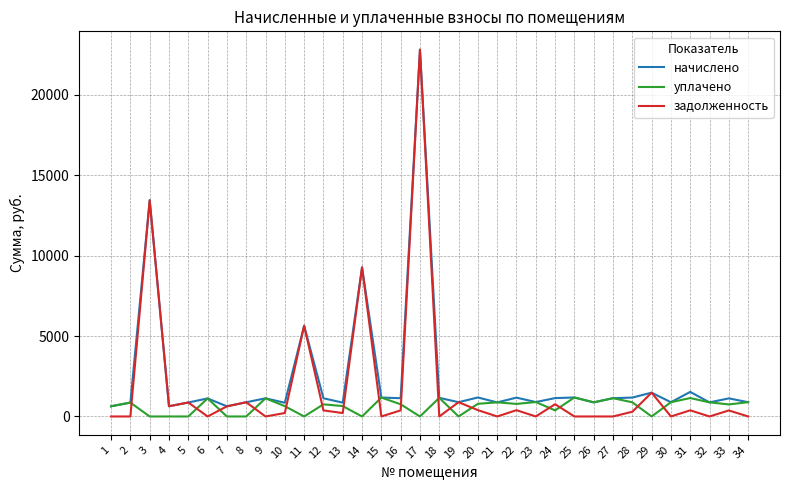

Which series has the largest range (max minus min)?

задолженность